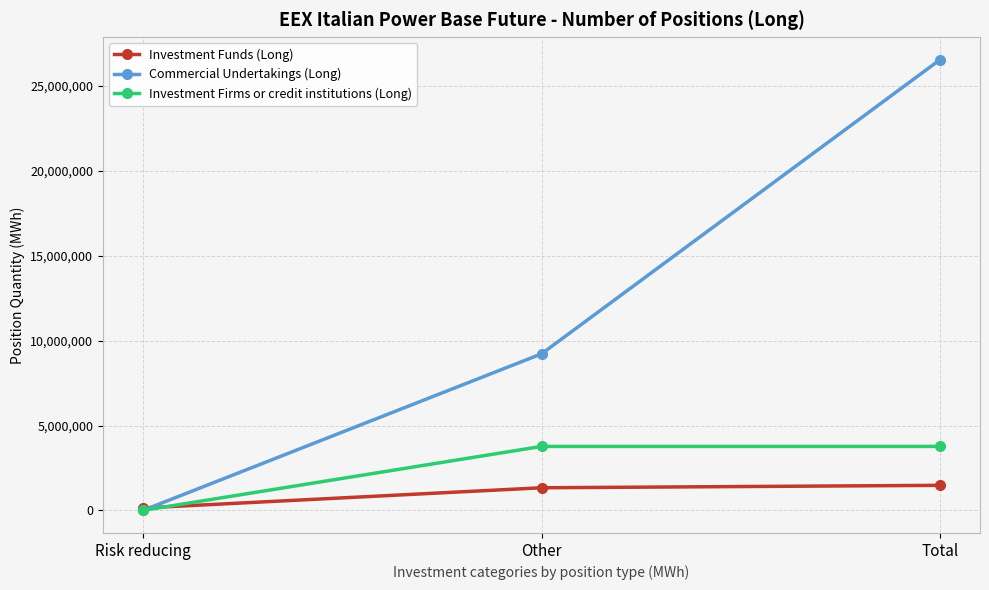

At Total, list the series in order from smallest to largest.

Investment Funds (Long), Investment Firms or credit institutions (Long), Commercial Undertakings (Long)